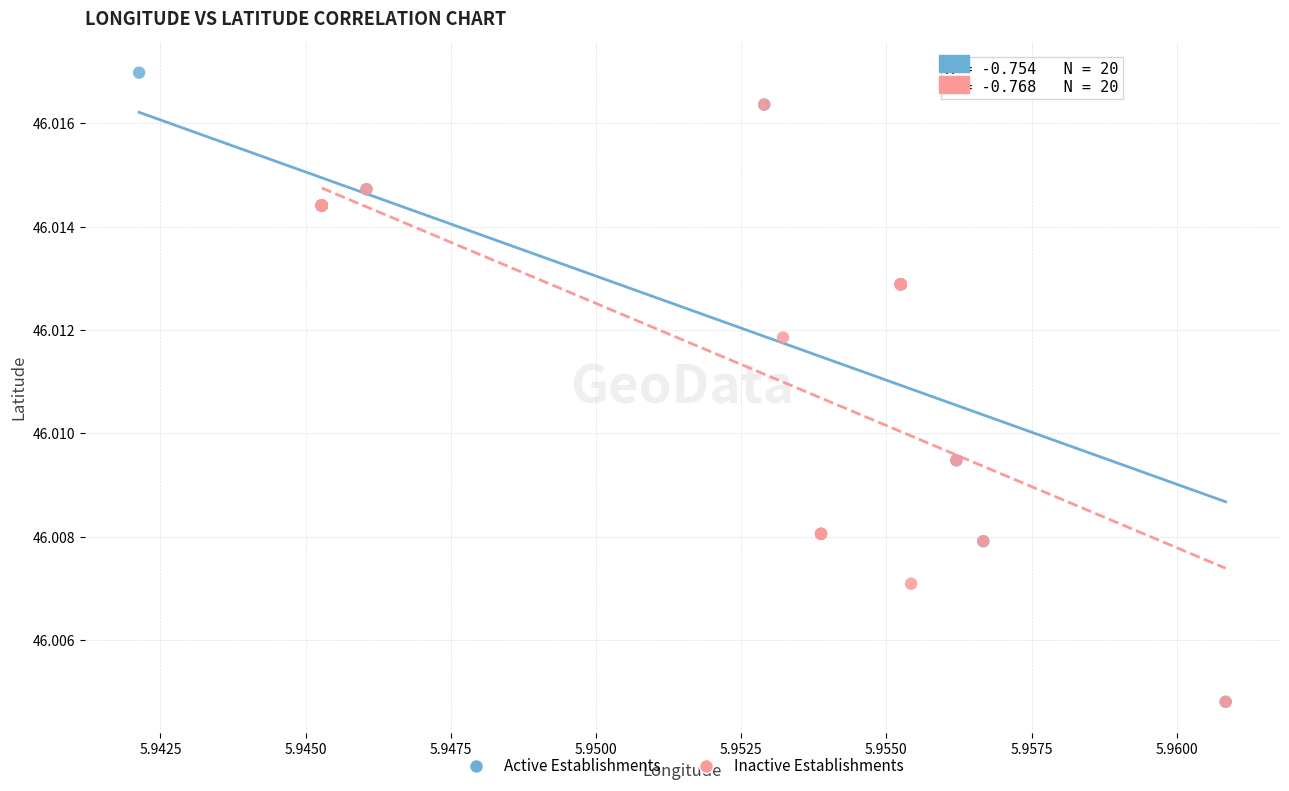

What are all the series names shown in the legend?

Active Establishments, Inactive Establishments